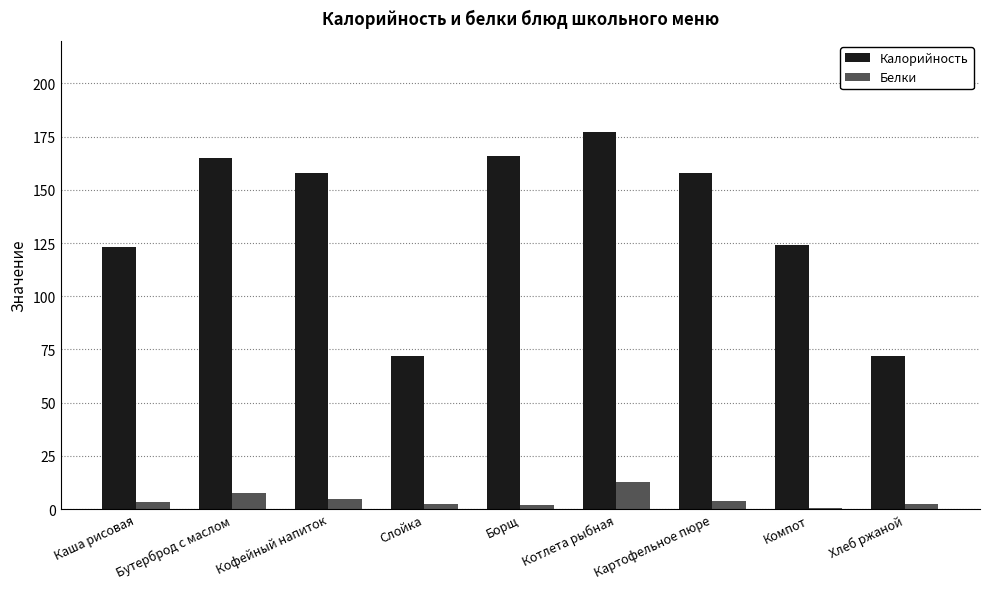

At which category is the sum across all series the highest?

Котлета рыбная